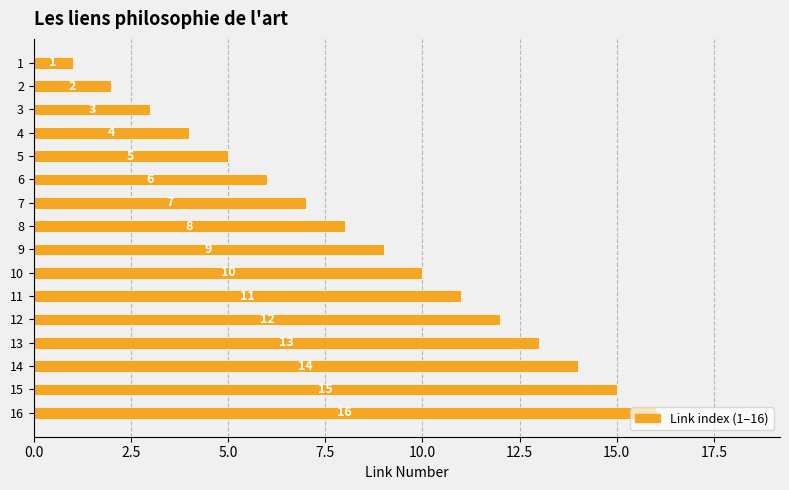

Rank the categories by value from highest to lowest.

16, 15, 14, 13, 12, 11, 10, 9, 8, 7, 6, 5, 4, 3, 2, 1